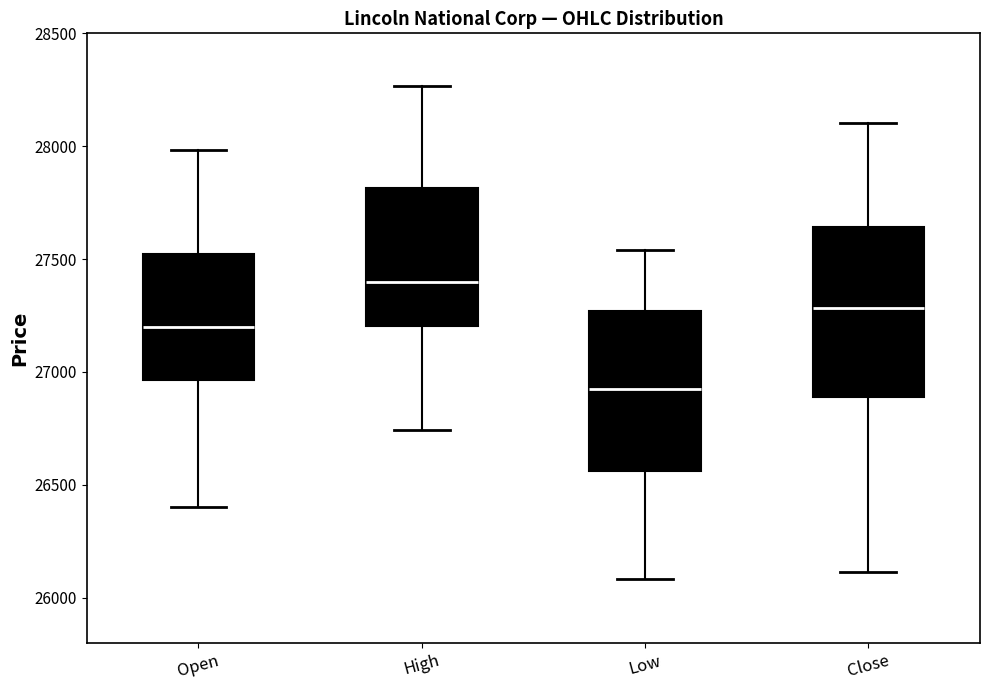

Which box has the lowest median line?

Low